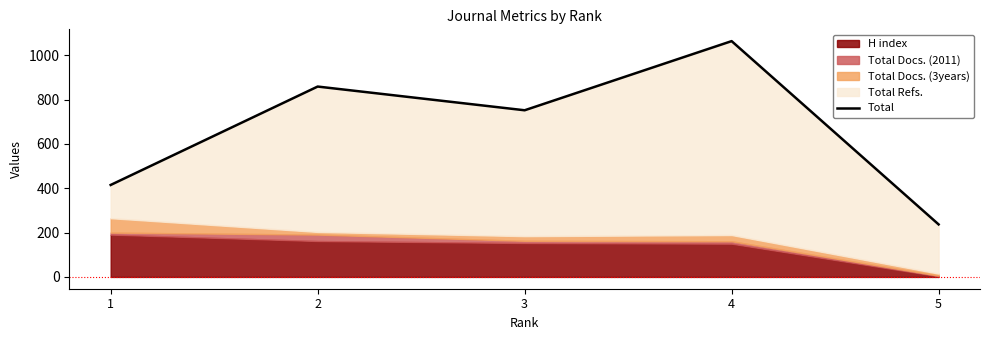

What is the change in value from 1 to 5?

-178